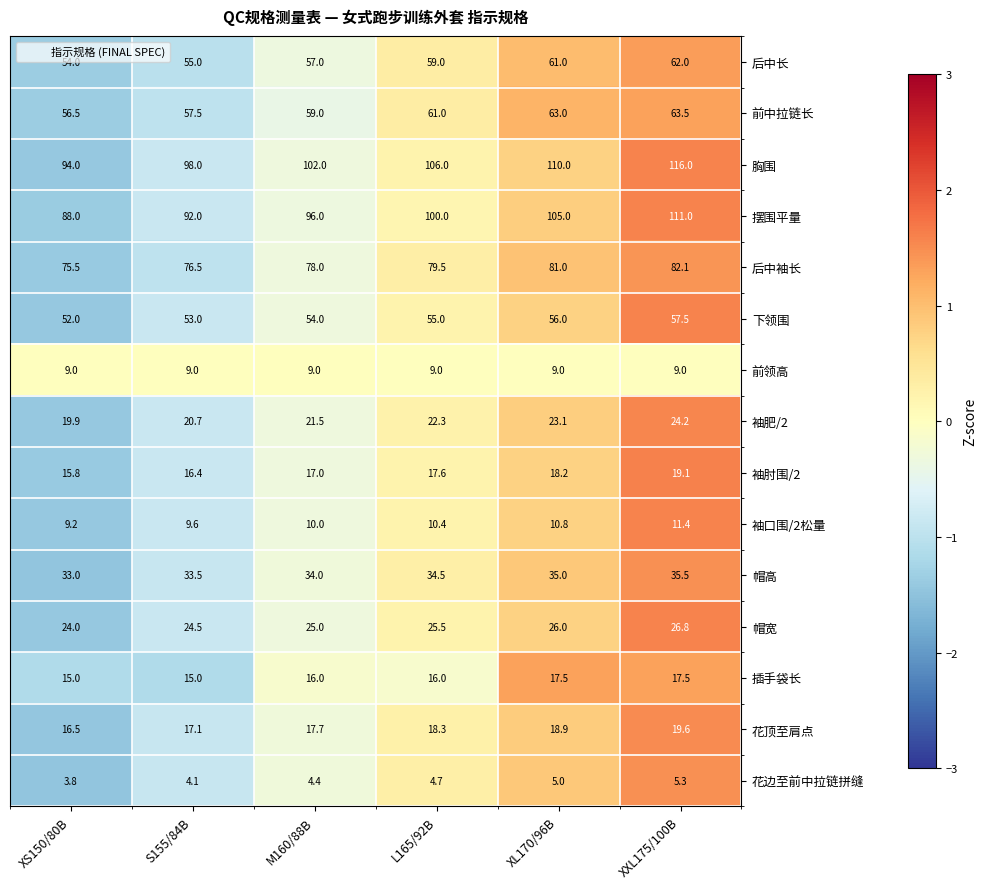

What is the total value across all series at XL170/96B?

639.5